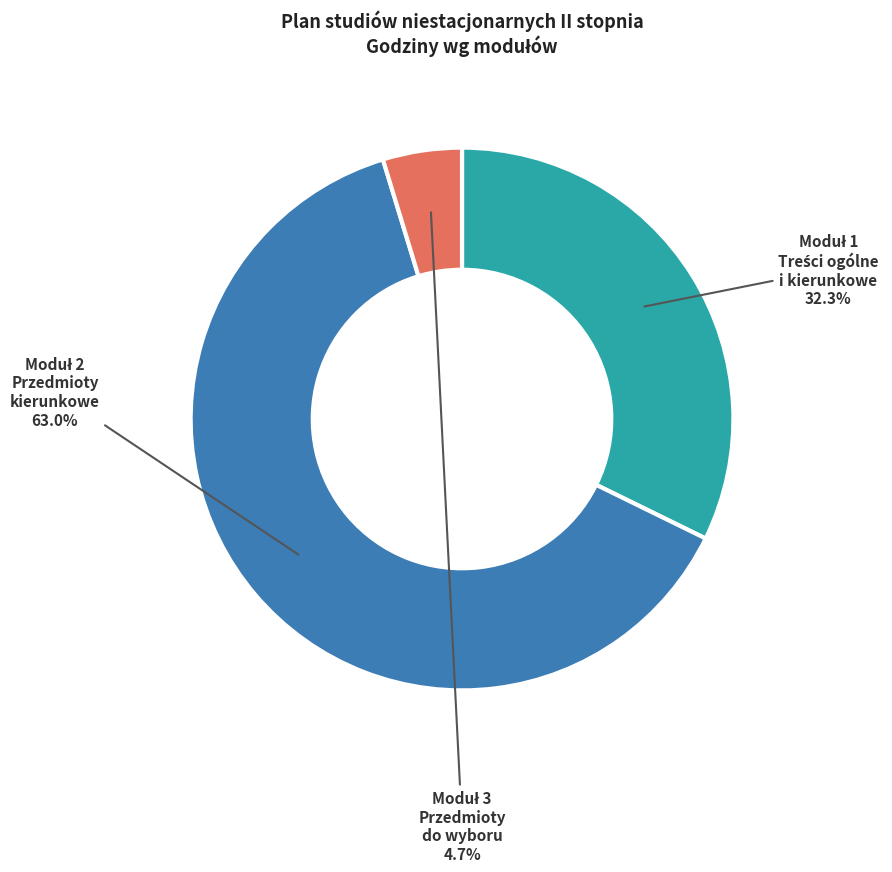

Is there any slice that represents more than half of the pie?

Yes